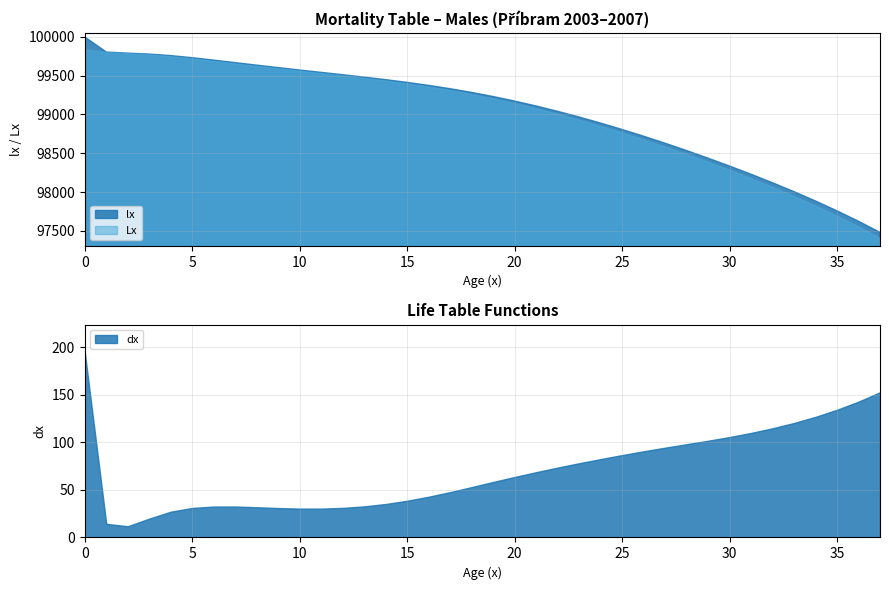

What is the value of the lx point at the 26th from the left?

98806.8